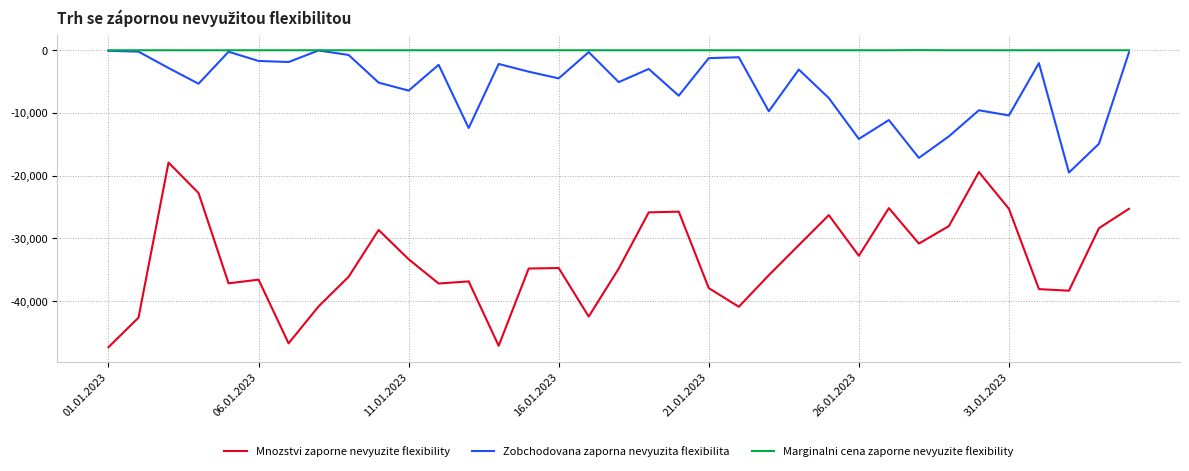

Which series has the largest range (max minus min)?

Mnozstvi zaporne nevyuzite flexibility